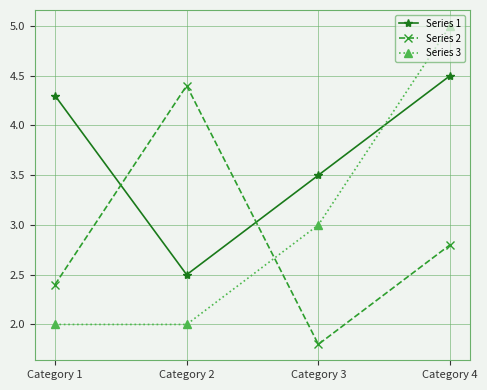

The Series 2 series shows 6.5 at Category 2. True or false?

False